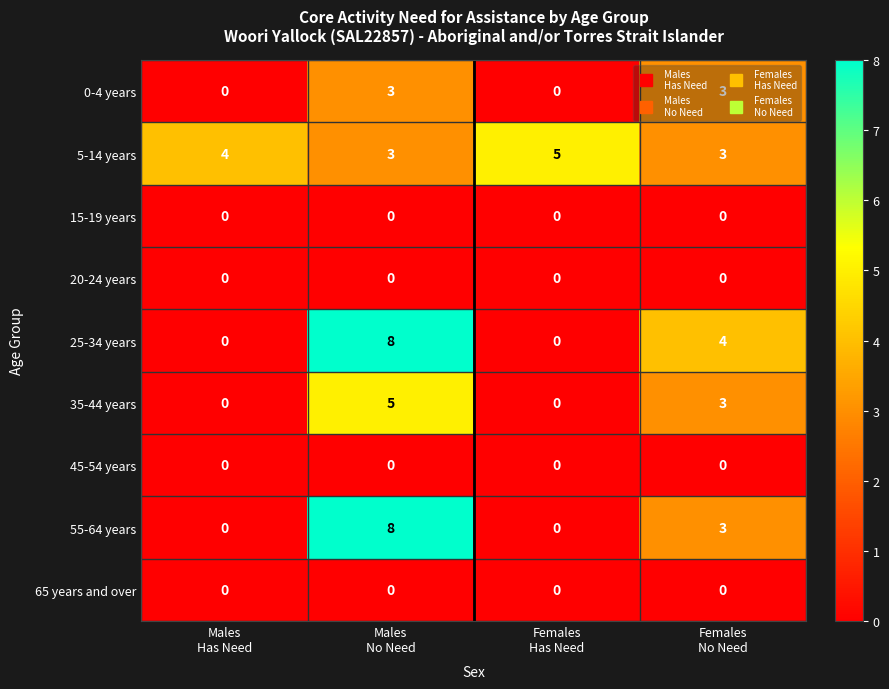

Which series changed the most between Females
Has Need and Females
No Need?

25-34 years